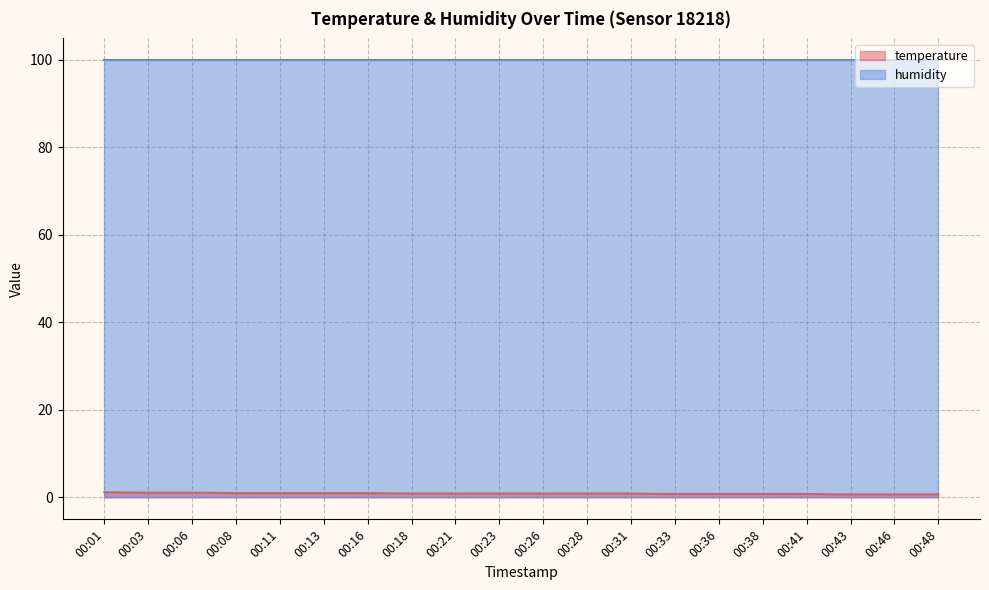

Rank the categories by value from highest to lowest.

00:01, 00:03, 00:06, 00:08, 00:11, 00:13, 00:16, 00:18, 00:21, 00:23, 00:26, 00:28, 00:31, 00:33, 00:36, 00:38, 00:41, 00:43, 00:46, 00:48